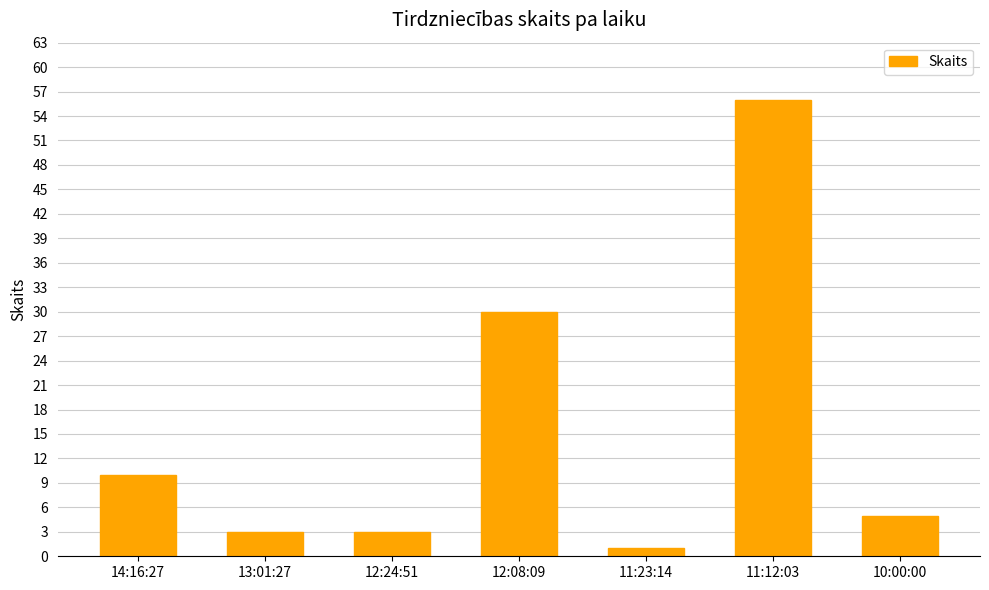

Reading left to right, transcribe all the data shown in this chart.

10	3	3	30	1	56	5